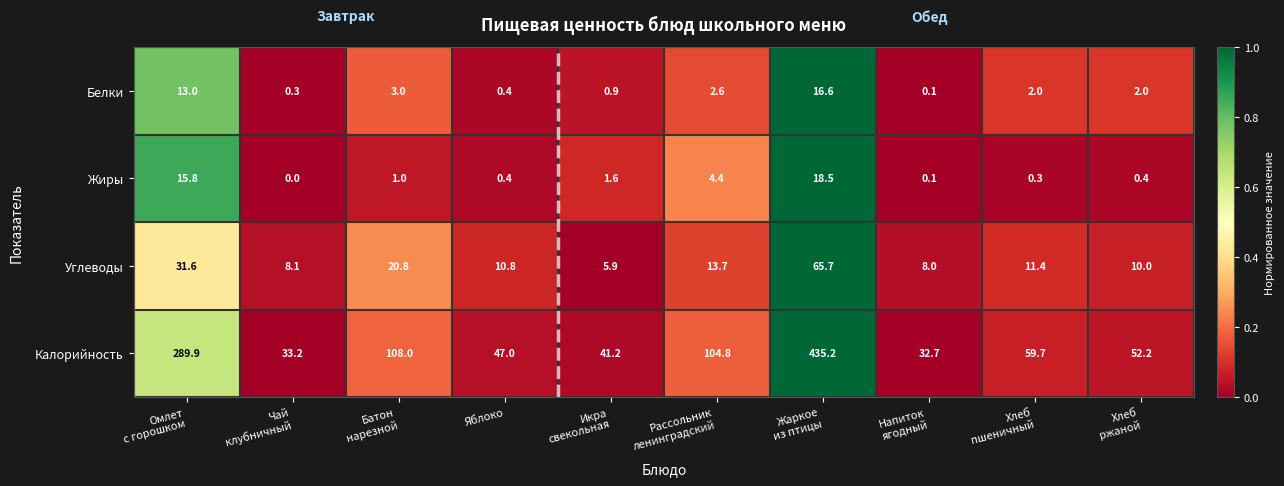

List the series in order of their peak value, highest first.

Калорийность, Углеводы, Жиры, Белки